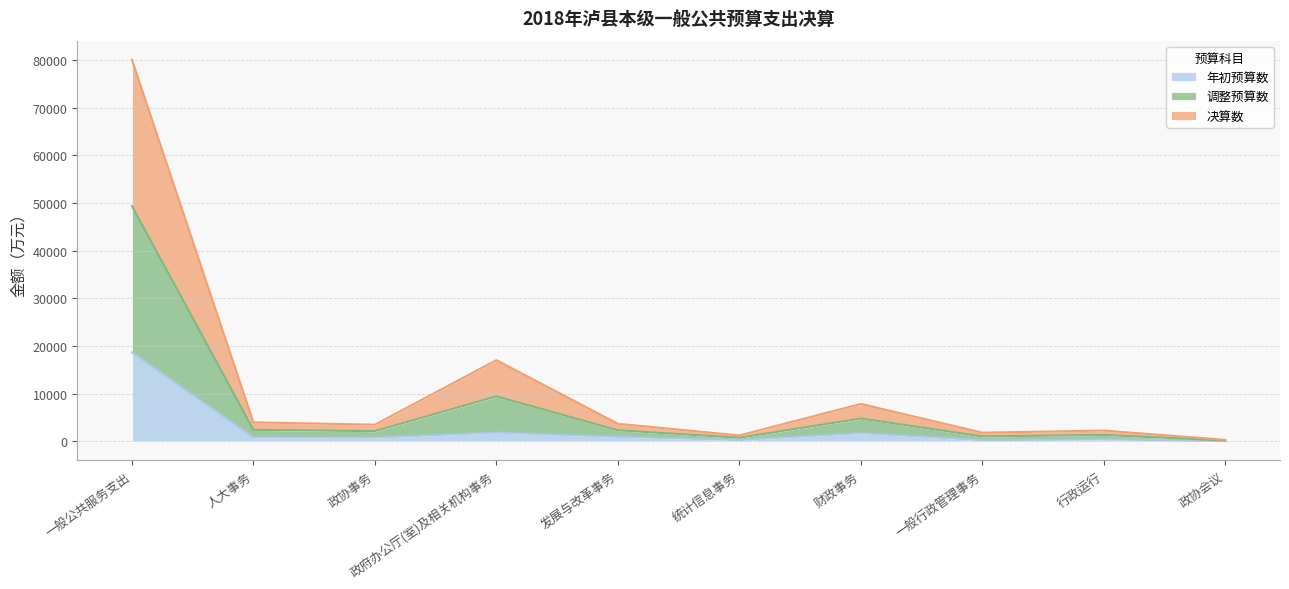

Count the number of data series in this chart.

3